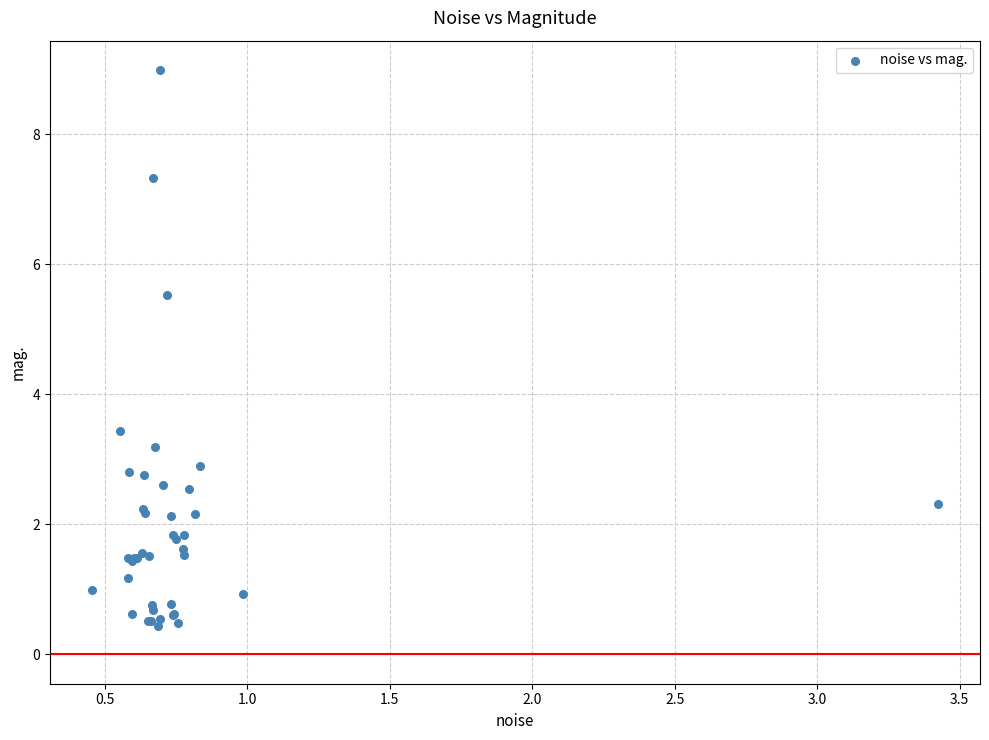

What Y value in the scatter plot is closest to 4?

3.4